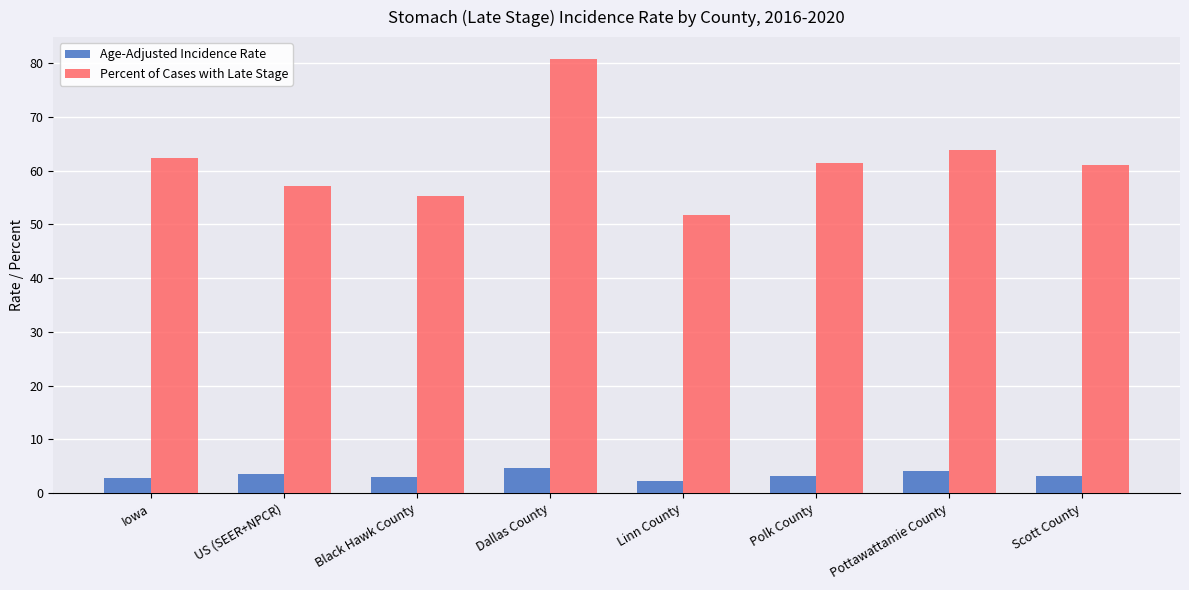

What is the difference between the Percent of Cases with Late Stage values at Black Hawk County and US (SEER+NPCR)?

1.8